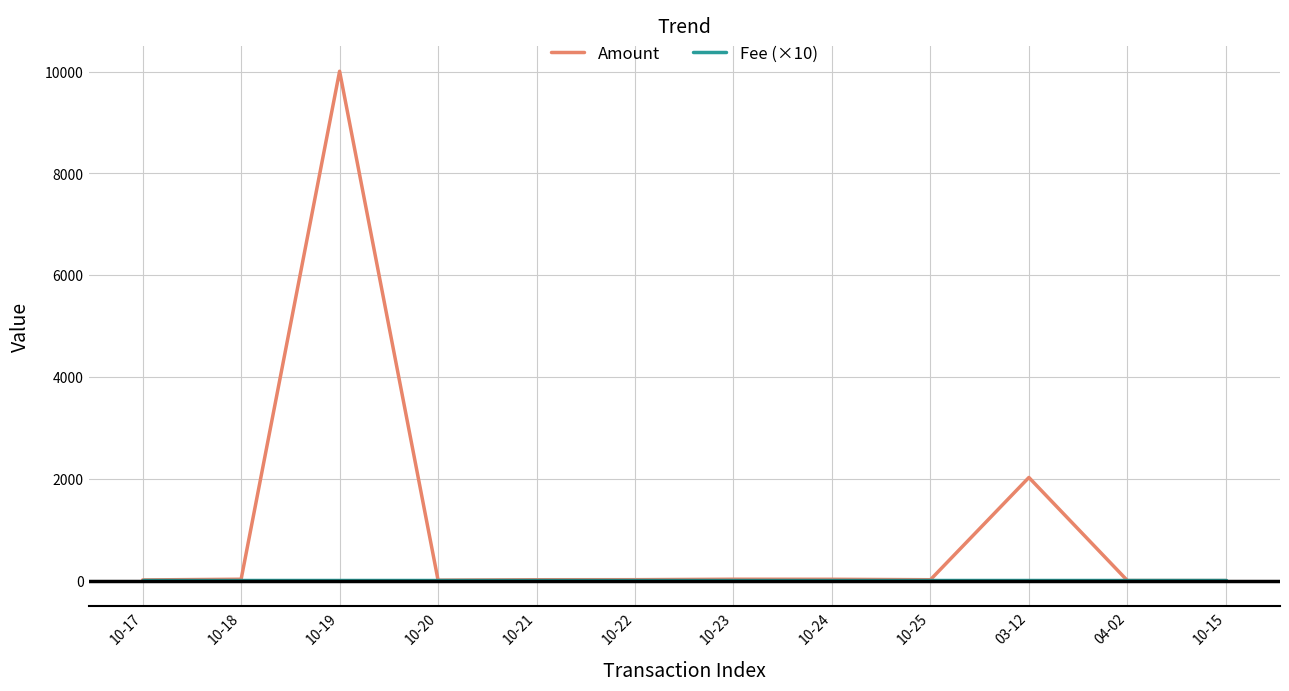

Where is Amount nearest to the value 5004?

03-12